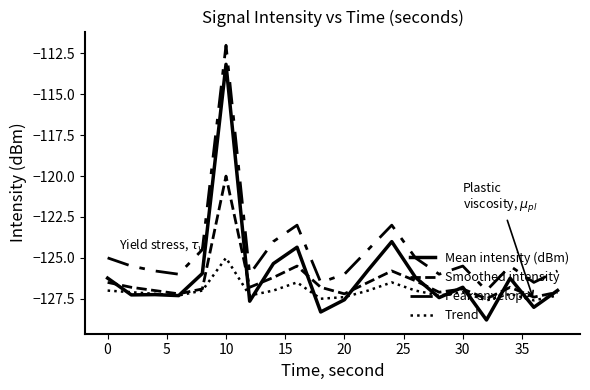

How many lines are shown in the chart?

4